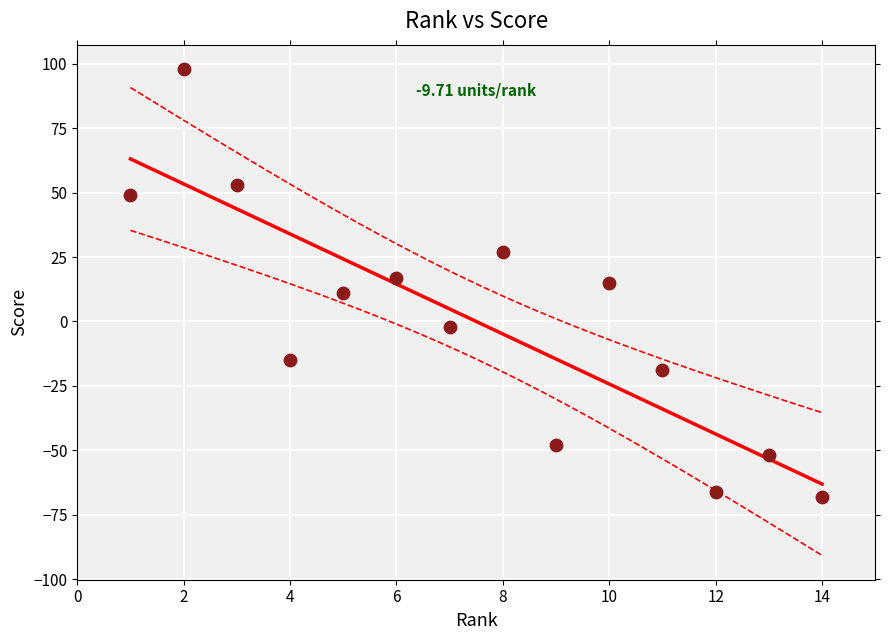

What is the range of X values (max minus min)?

13